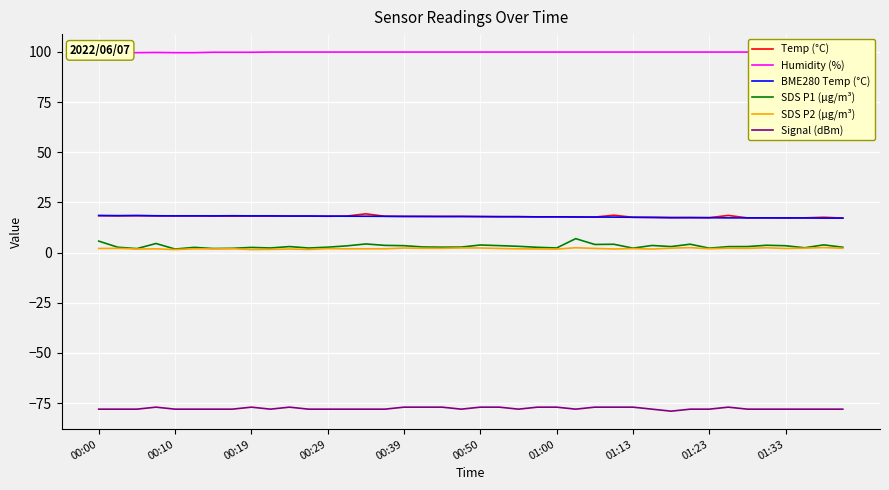

In BME280 Temp (°C), how many points are lower than both neighbors (excluding endpoints)?

8